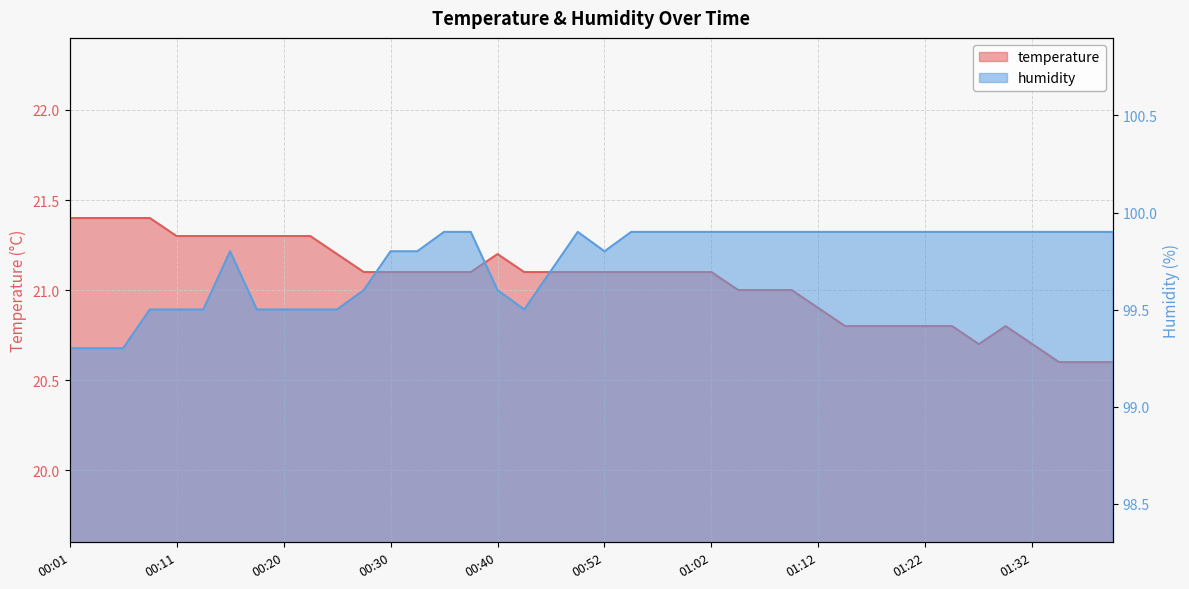

At which category does humidity reach its first local valley?

00:43